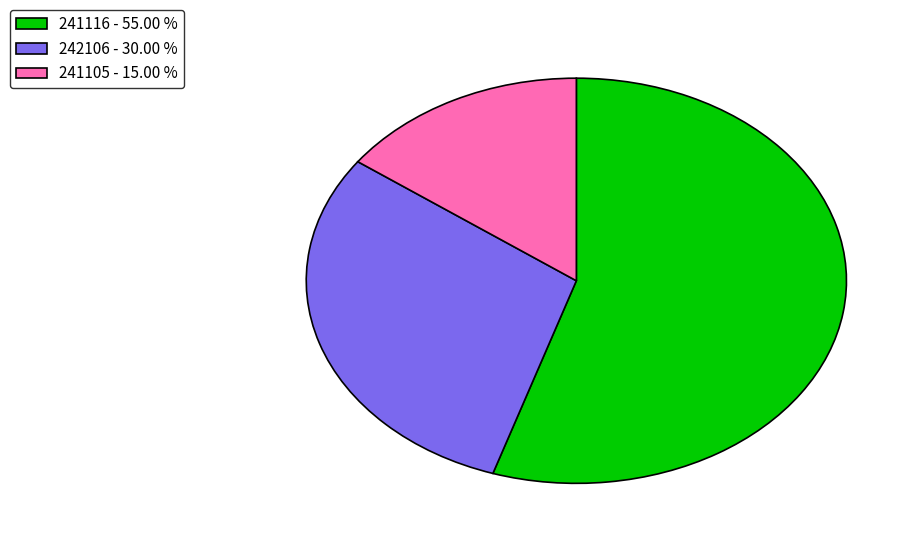

How many segments does this pie chart have?

3